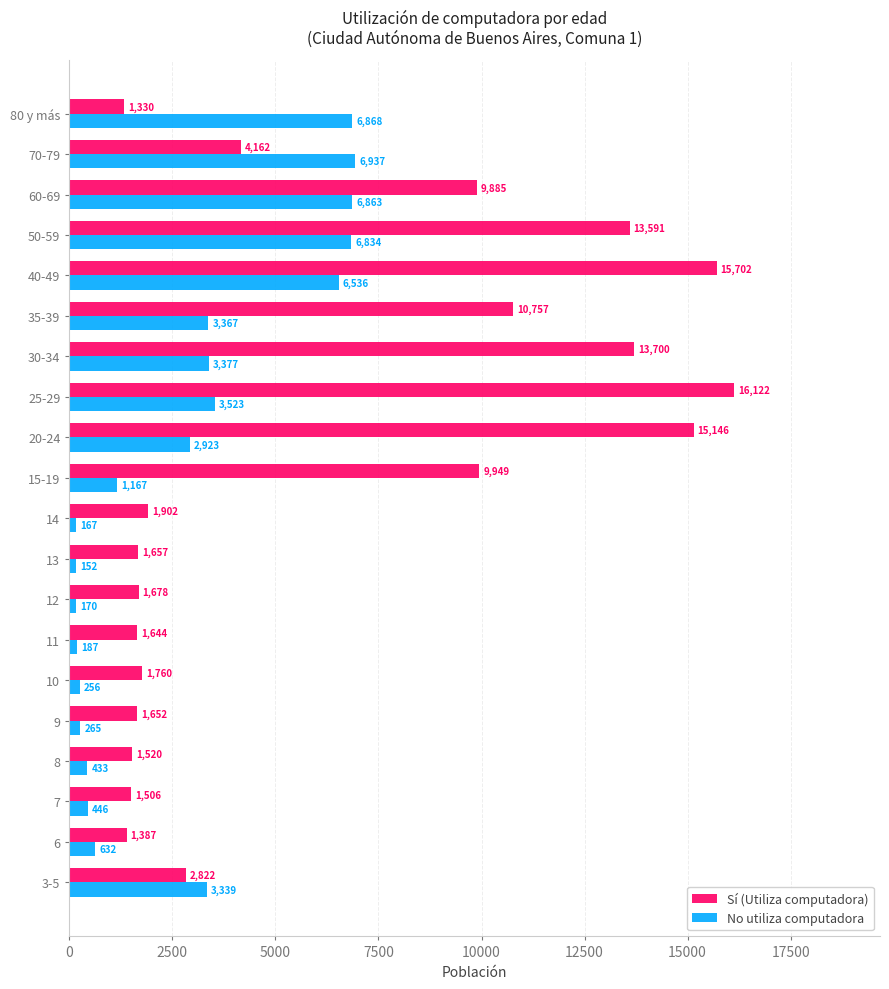

At which label is Sí (Utiliza computadora) closest to 8726?

60-69